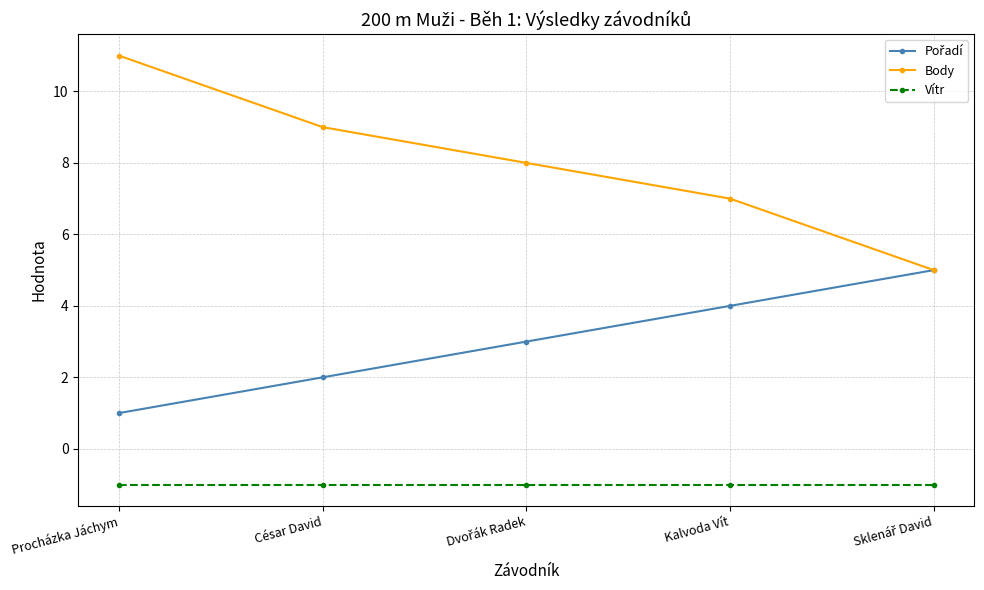

What is the label of the 2nd point from the right?

Kalvoda Vít